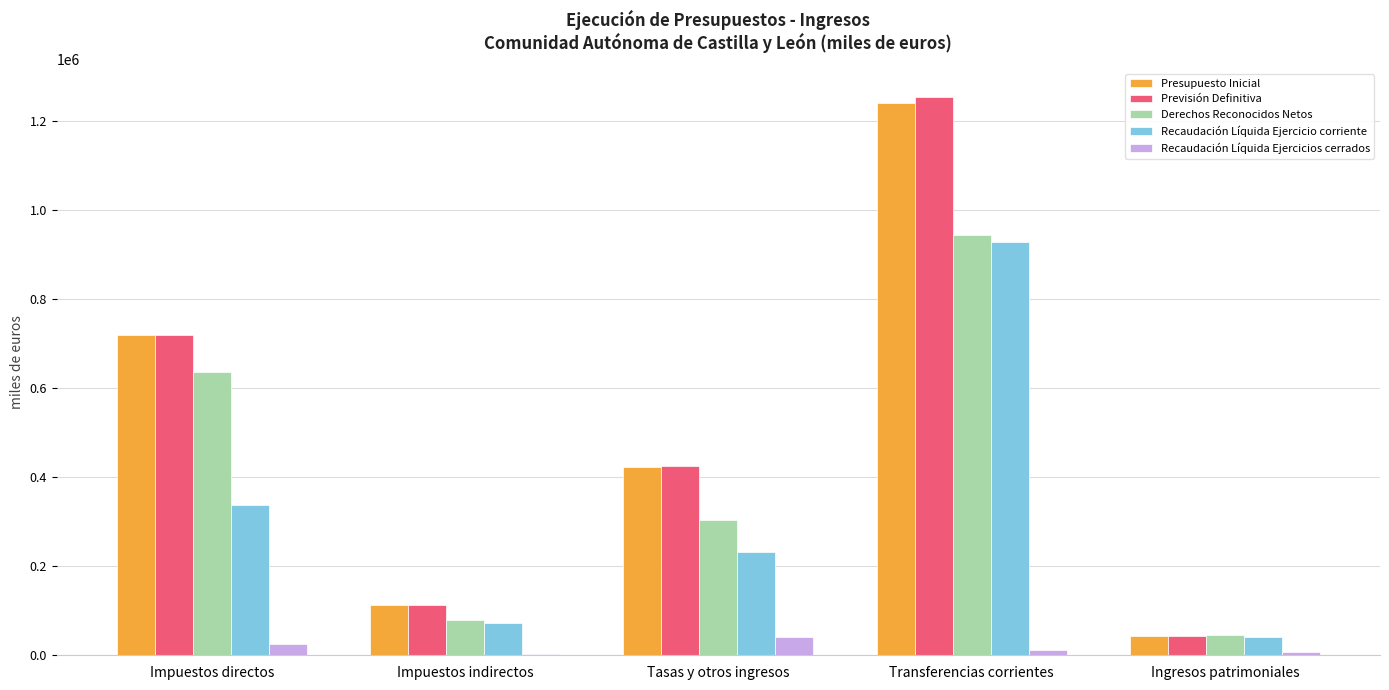

What are all the series names shown in the legend?

Presupuesto Inicial, Previsión Definitiva, Derechos Reconocidos Netos, Recaudación Líquida Ejercicio corriente, Recaudación Líquida Ejercicios cerrados